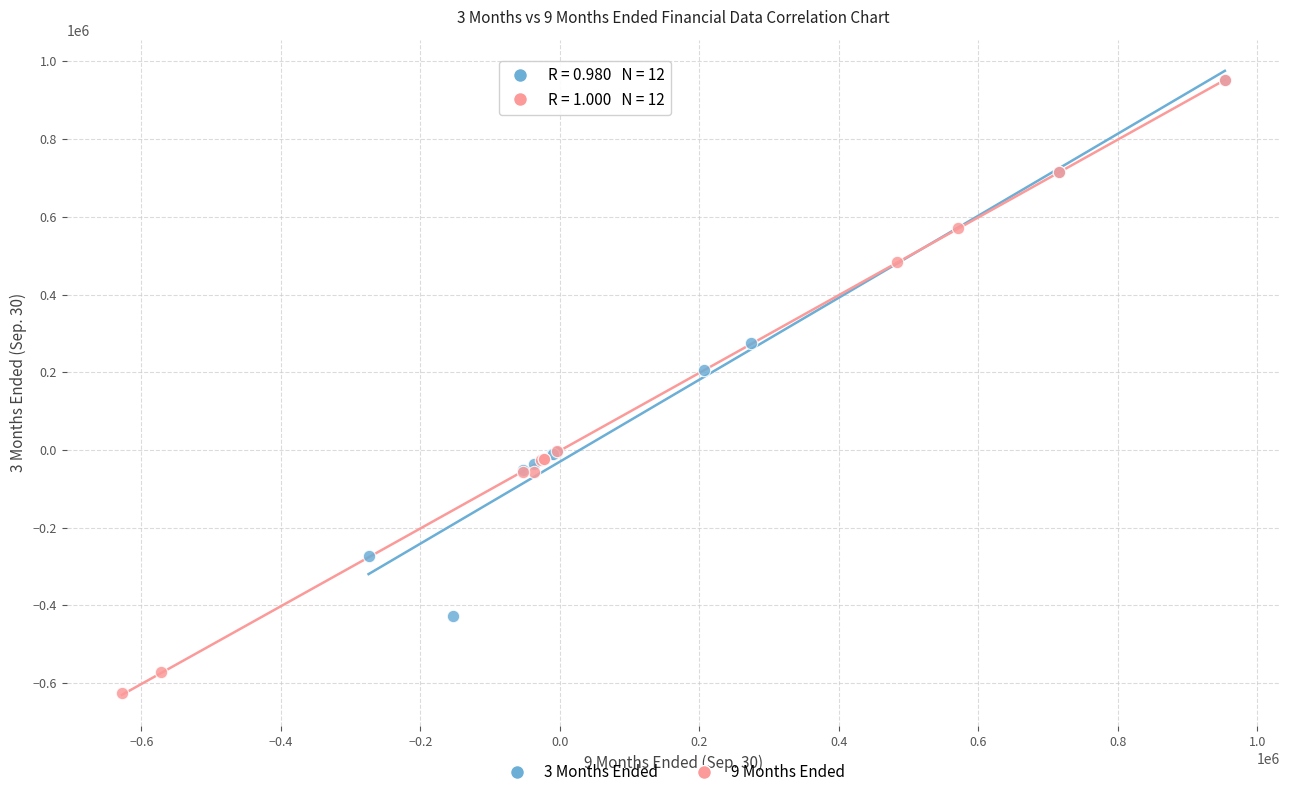

Which series has the largest Y range (max minus min)?

9 Months Ended